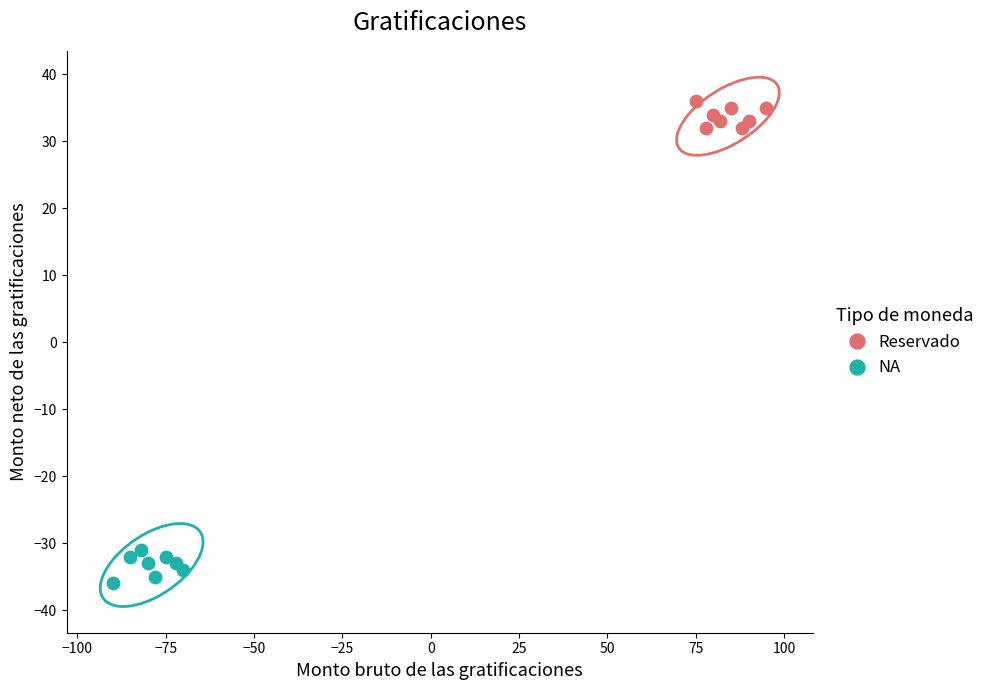

Which series contains the highest Y value?

Reservado